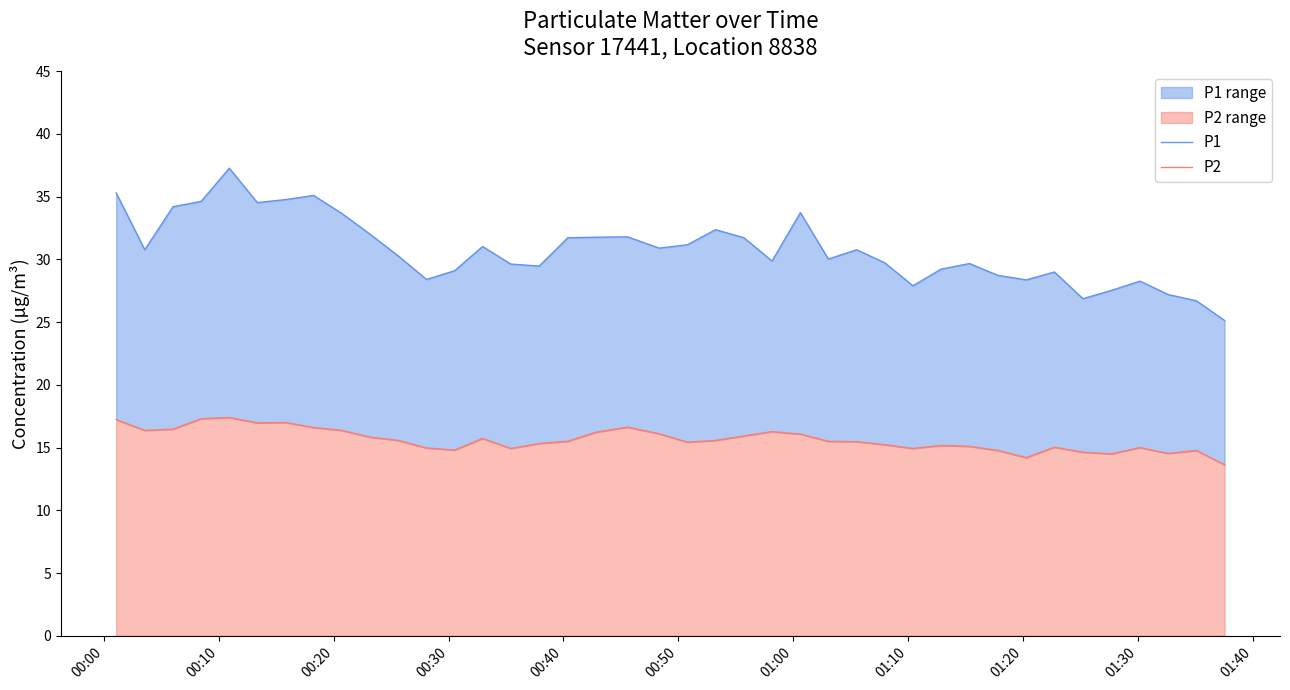

Rank the series by their maximum value, from lowest to highest.

P2, P1